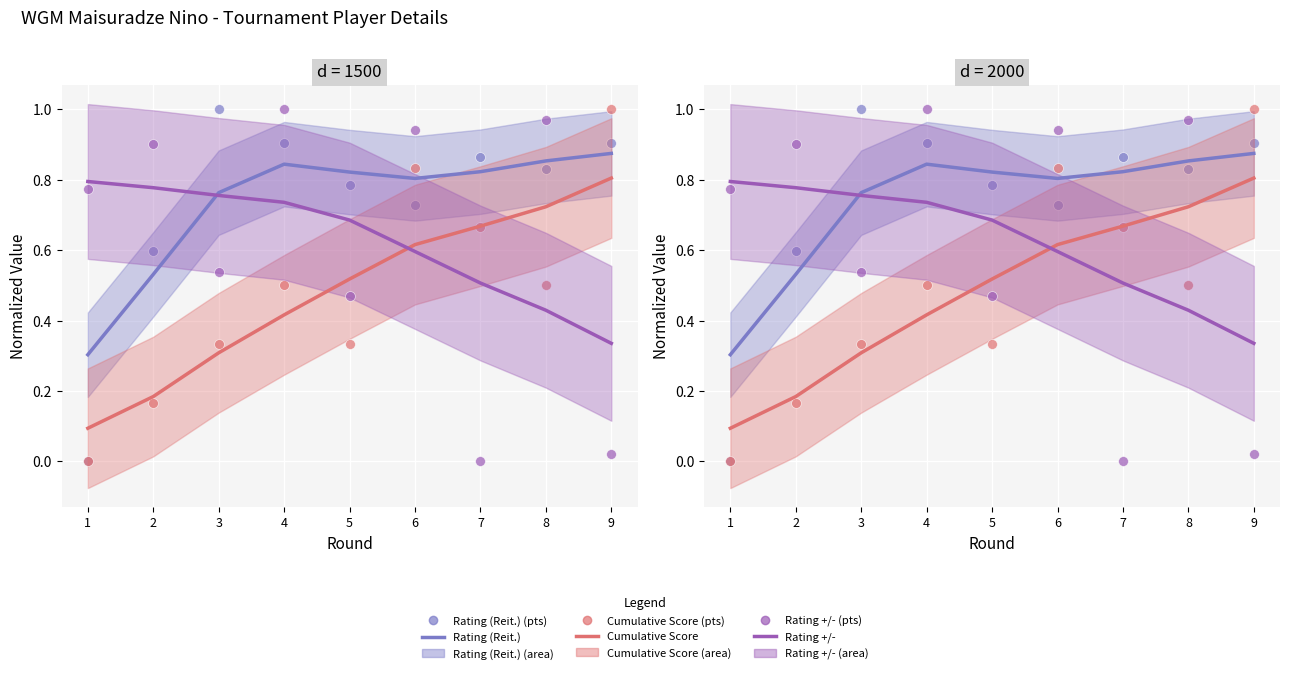

Which series contains the highest Y value?

Rating (Reit.) (points)